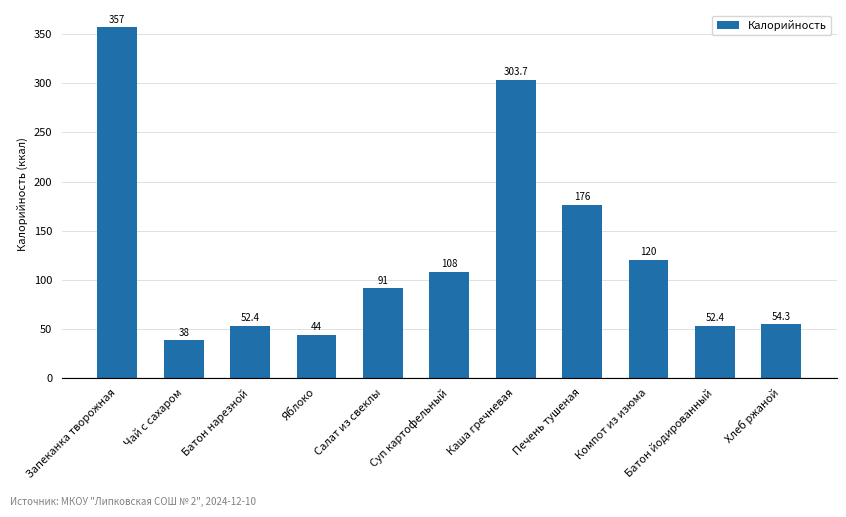

Which label corresponds to the largest value in the chart?

Запеканка творожная